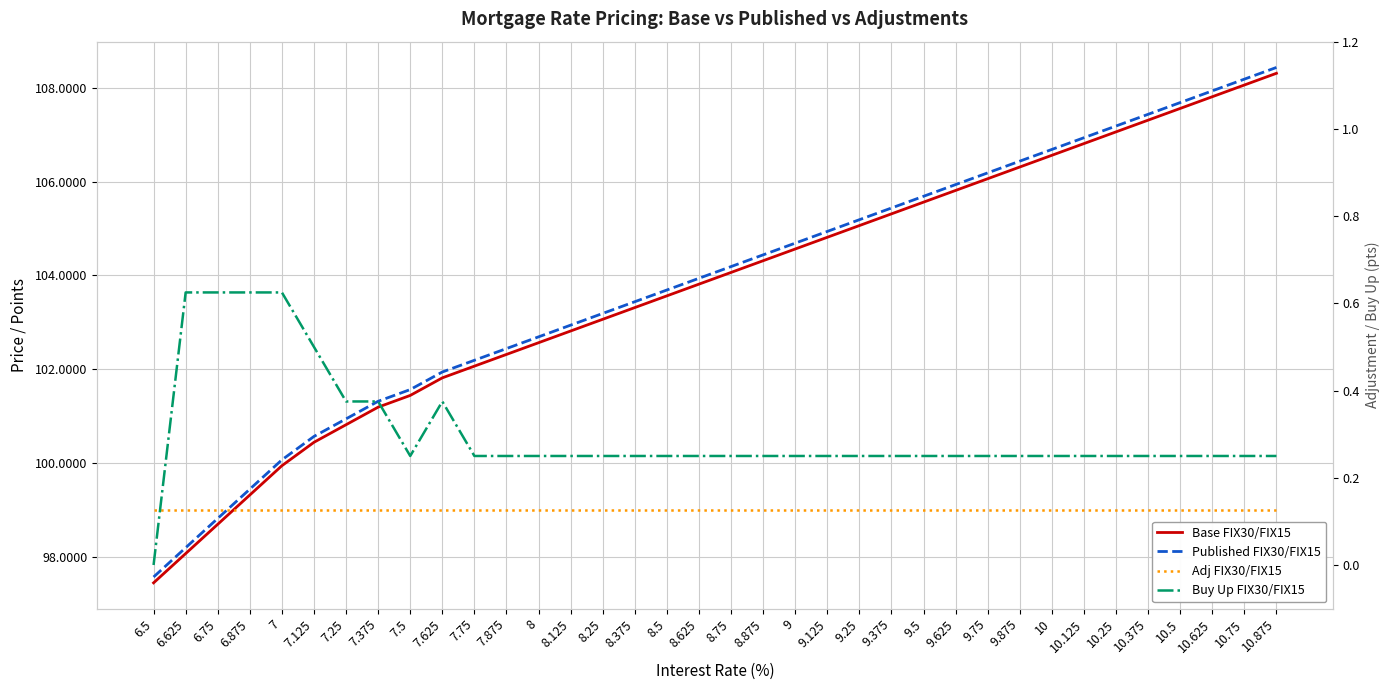

Reading left to right, transcribe all the data shown in this chart.

Base FIX30/FIX15: 97.4	98.1	98.7	99.3	99.9	100.4	100.8	101.2	101.4	101.8	102.1	102.3	102.6	102.8	103.1	103.3	103.6	103.8	104.1	104.3	104.6	104.8	105.1	105.3	105.6	105.8	106.1	106.3	106.6	106.8	107.1	107.3	107.6	107.8	108.1	108.3
Published FIX30/FIX15: 97.6	98.2	98.8	99.4	100.1	100.6	100.9	101.3	101.6	101.9	102.2	102.4	102.7	102.9	103.2	103.4	103.7	103.9	104.2	104.4	104.7	104.9	105.2	105.4	105.7	105.9	106.2	106.4	106.7	106.9	107.2	107.4	107.7	107.9	108.2	108.4
Adj FIX30/FIX15: 0.1	0.1	0.1	0.1	0.1	0.1	0.1	0.1	0.1	0.1	0.1	0.1	0.1	0.1	0.1	0.1	0.1	0.1	0.1	0.1	0.1	0.1	0.1	0.1	0.1	0.1	0.1	0.1	0.1	0.1	0.1	0.1	0.1	0.1	0.1	0.1
Buy Up FIX30/FIX15: 0.0	0.6	0.6	0.6	0.6	0.5	0.4	0.4	0.2	0.4	0.2	0.2	0.2	0.2	0.2	0.2	0.2	0.2	0.2	0.2	0.2	0.2	0.2	0.2	0.2	0.2	0.2	0.2	0.2	0.2	0.2	0.2	0.2	0.2	0.2	0.2